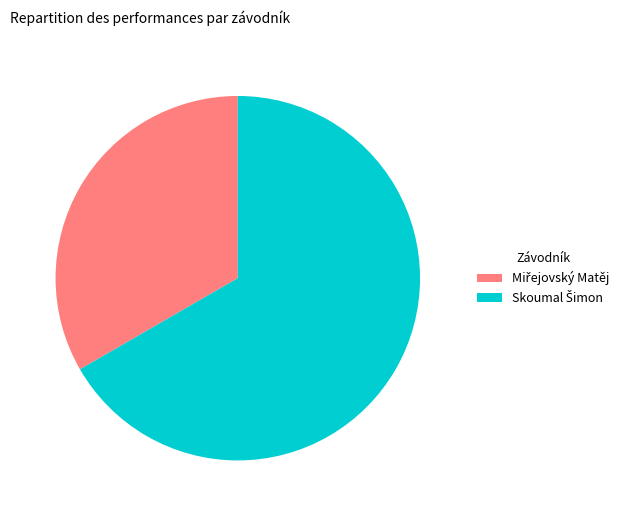

Is there a majority slice in this chart?

Yes